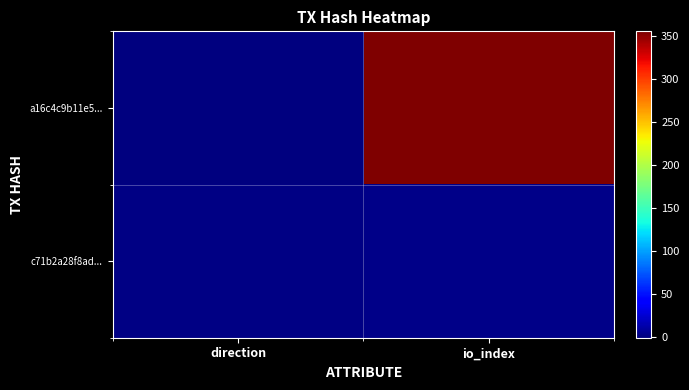

Which series has the widest spread of values?

a16c4c9b11e5...